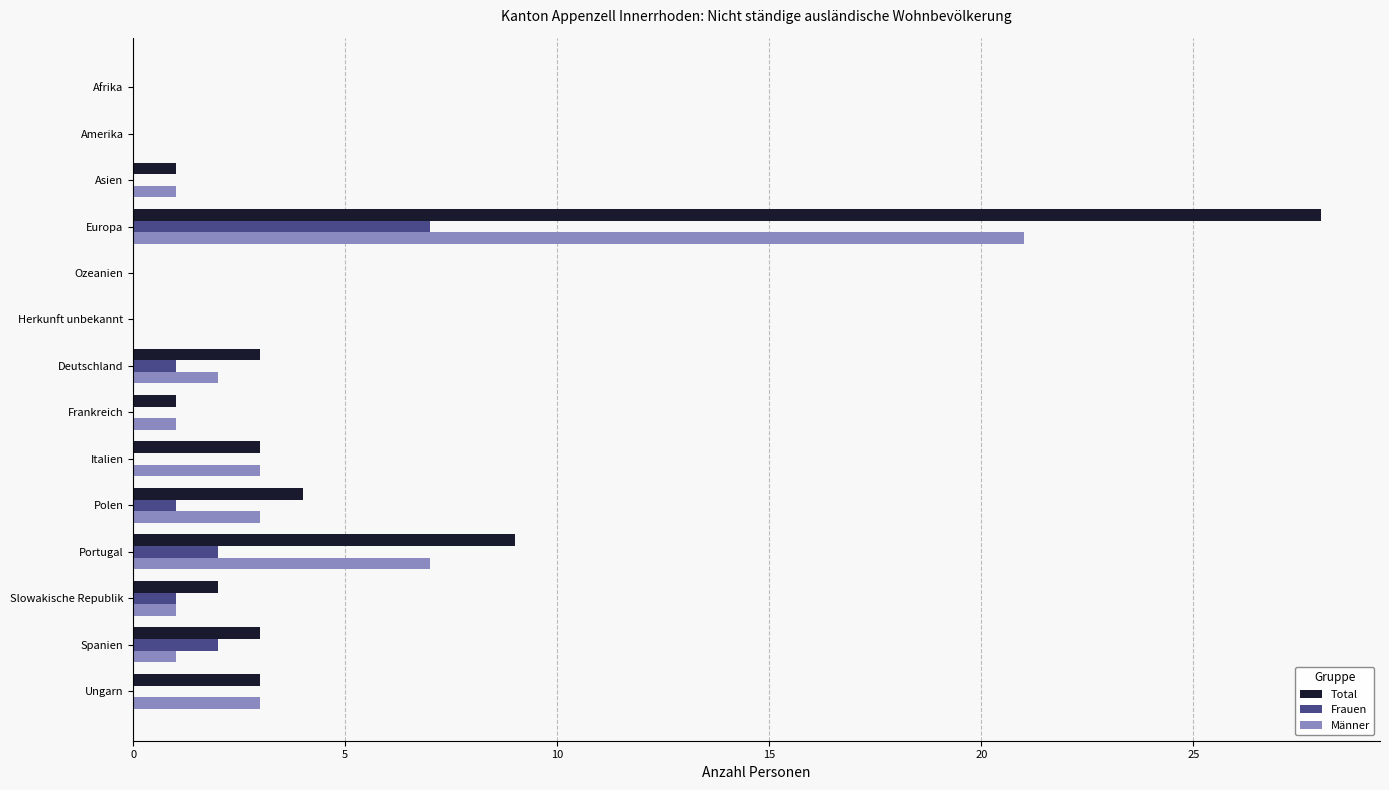

What is the sum of all Frauen values?

14